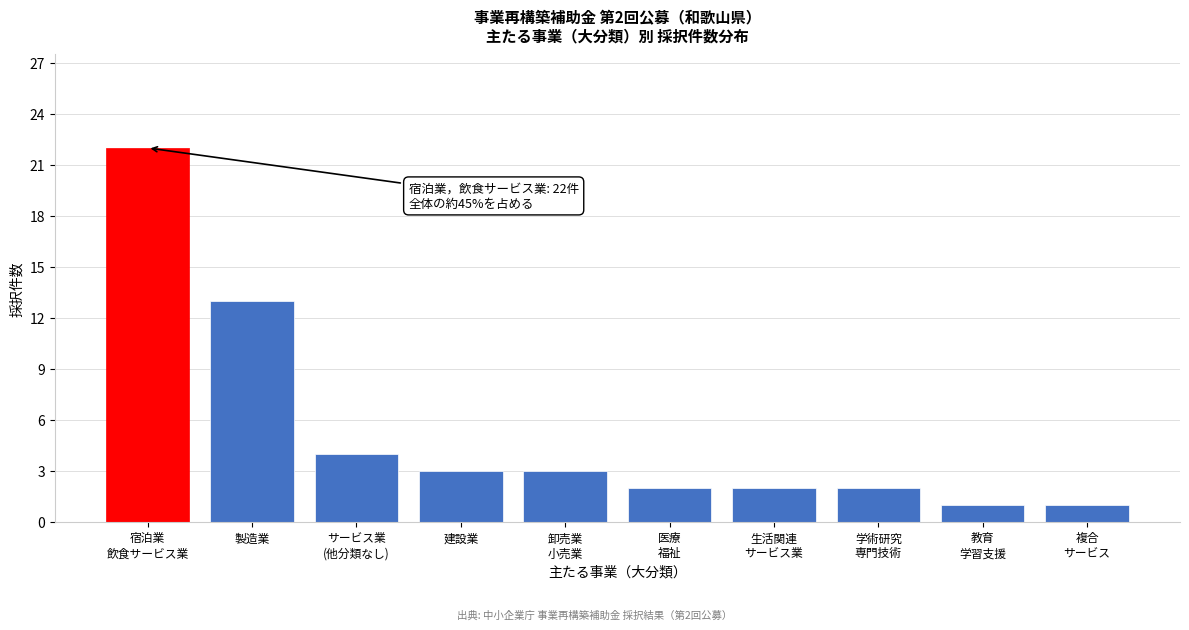

Reading right to left, what are all the values shown in this chart?

1	1	2	2	2	3	3	4	13	22